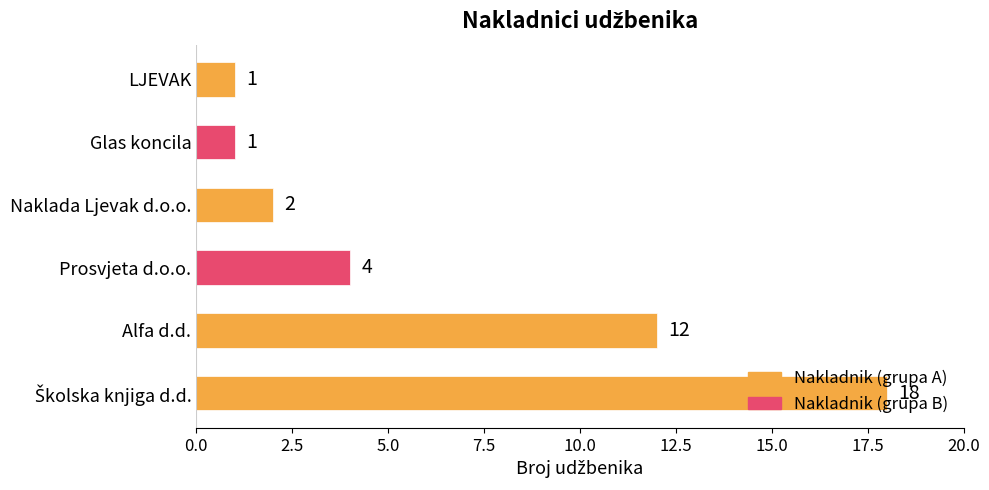

What is the sum of the values at Prosvjeta d.o.o. and LJEVAK?

5